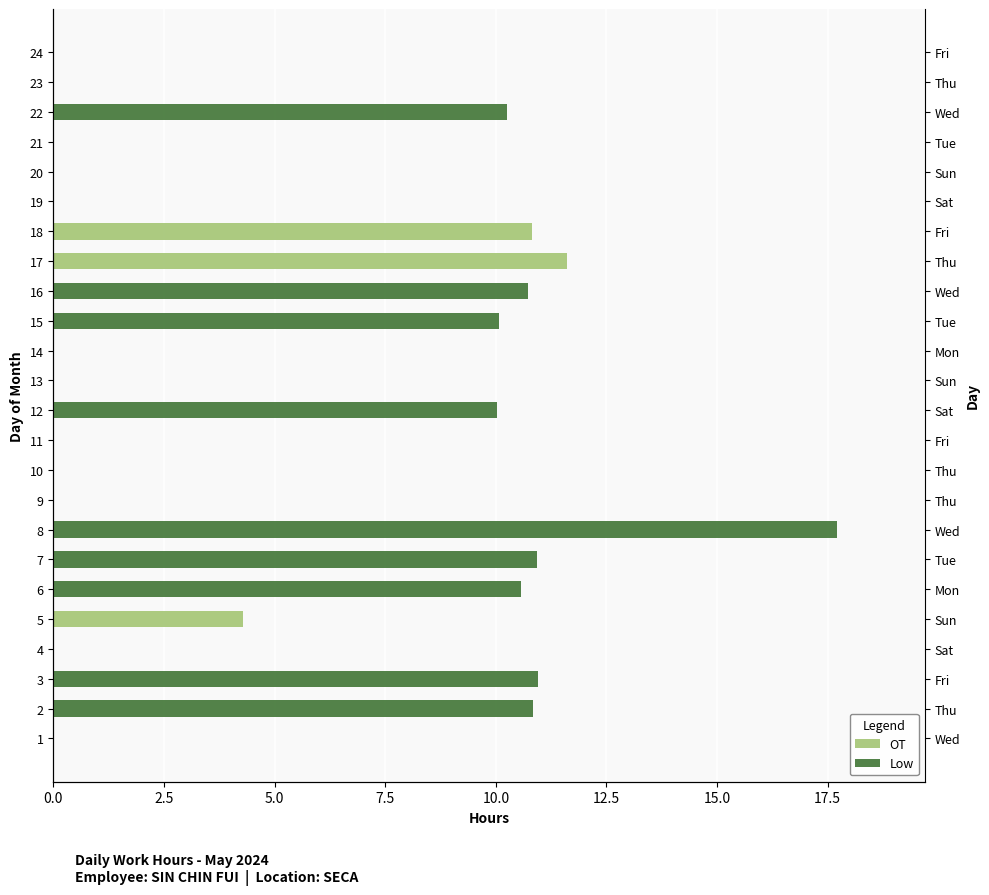

How many values in Low are above zero?

9